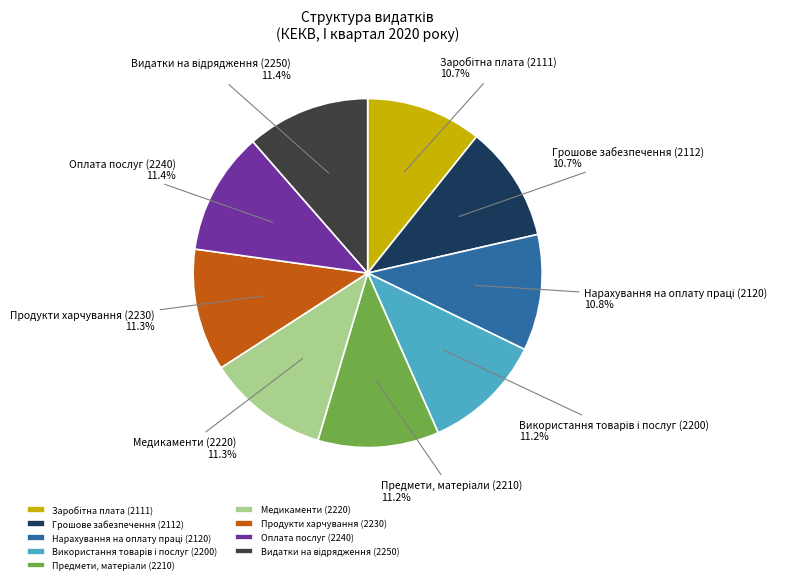

True or false: Продукти харчування (2230) accounts for 11% of the total.

True